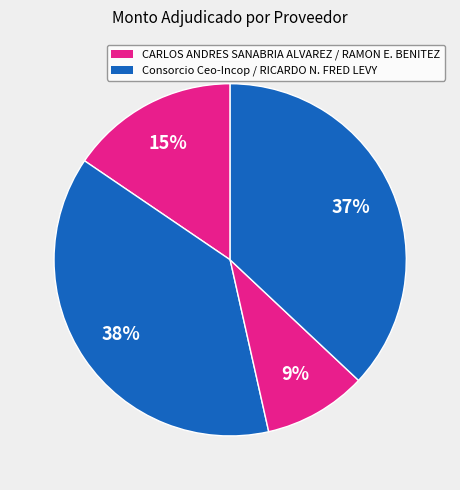

Count the number of slices in the pie.

4